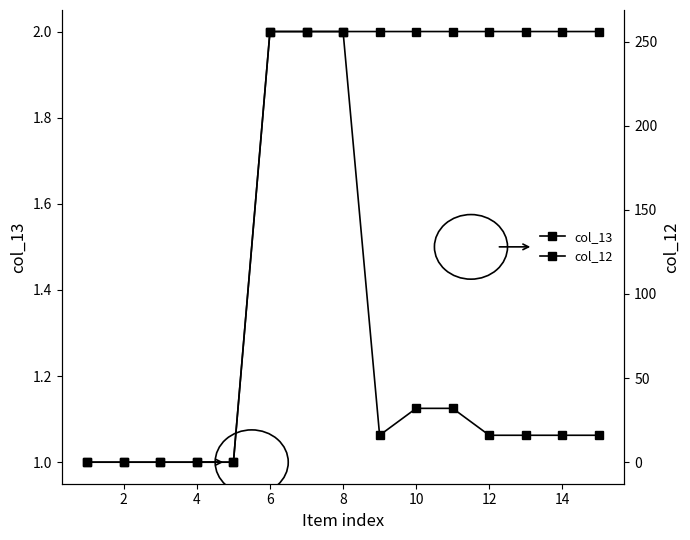

List the series in order of their overall mean, highest first.

col_12, col_13